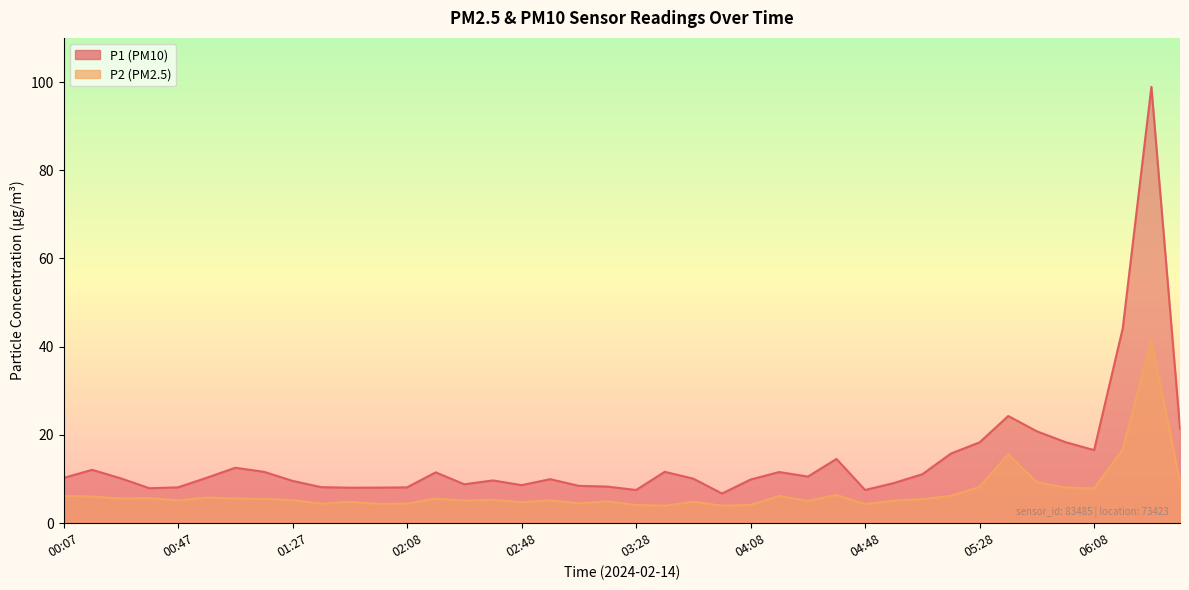

How many lines are shown in the chart?

2